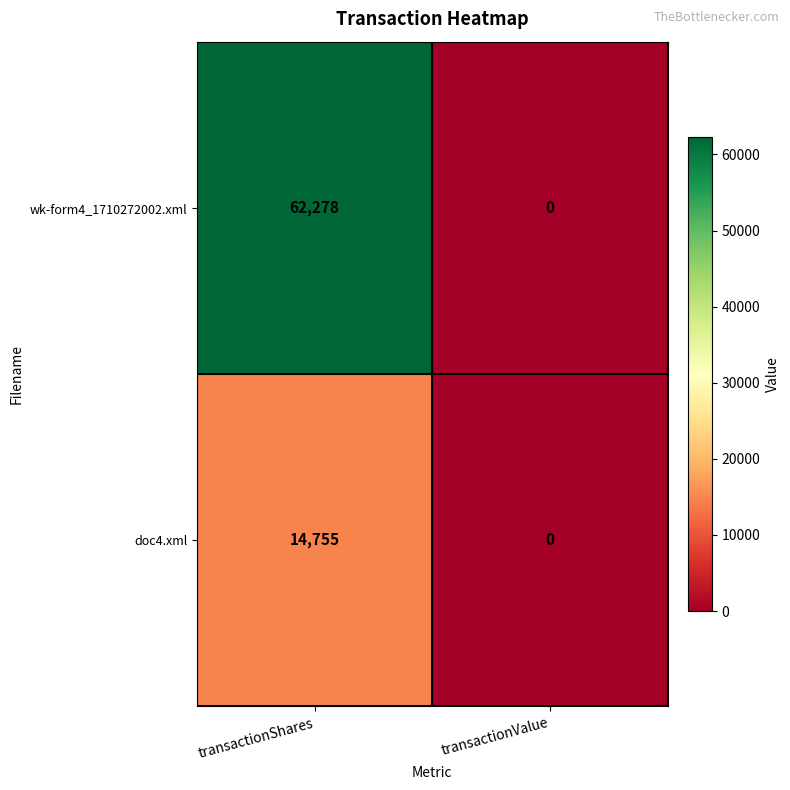

List the series in order of their peak value, highest first.

wk-form4_1710272002.xml, doc4.xml